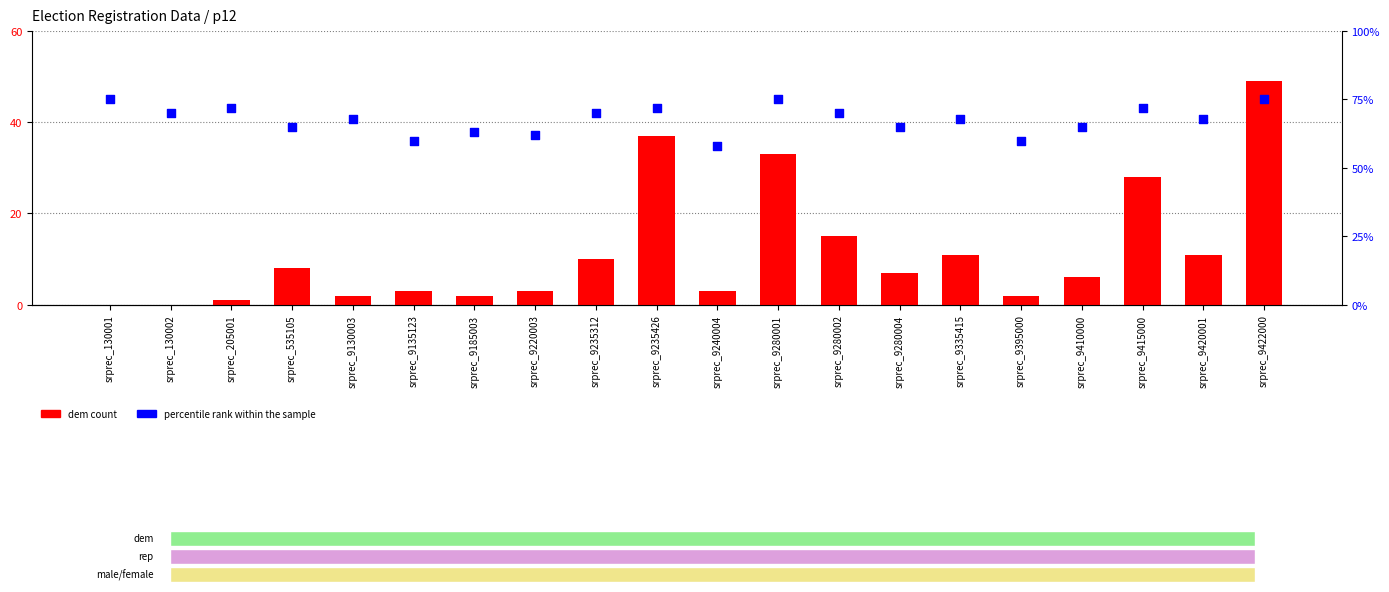

Which series reaches the maximum Y coordinate?

percentile rank within the sample